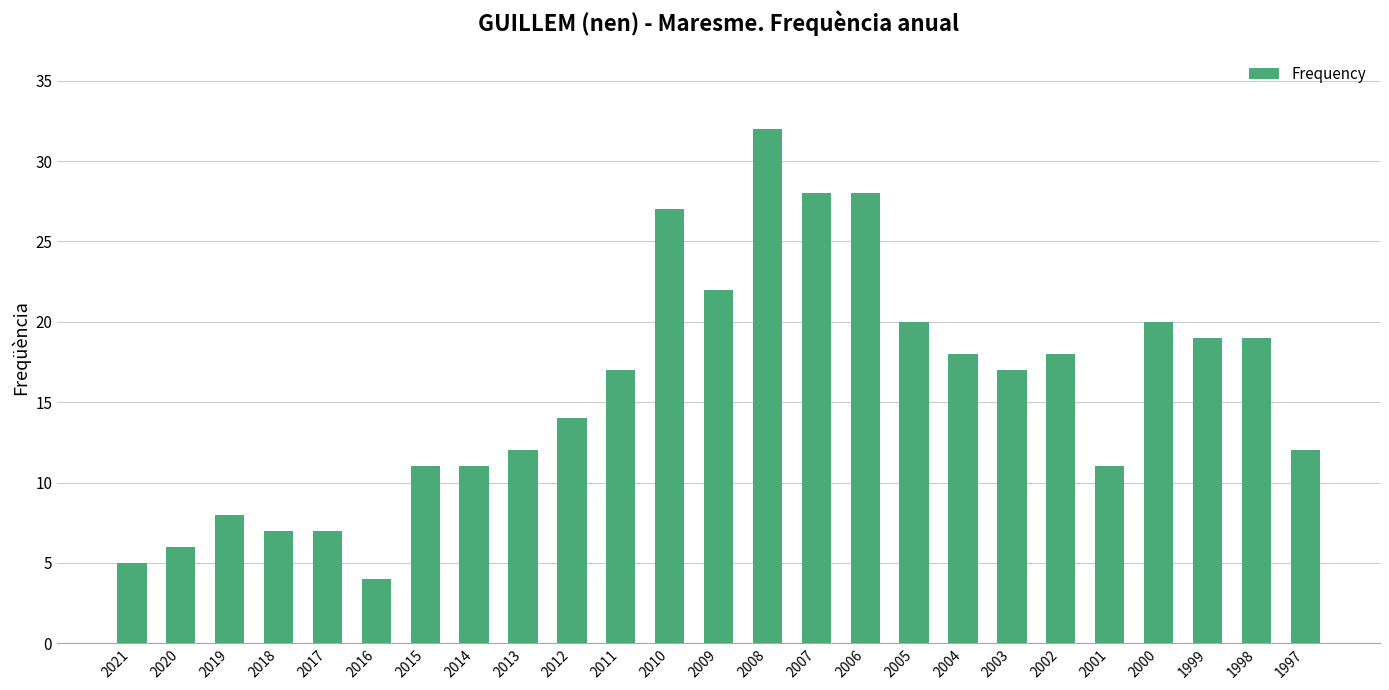

What is the maximum value shown in the chart?

32